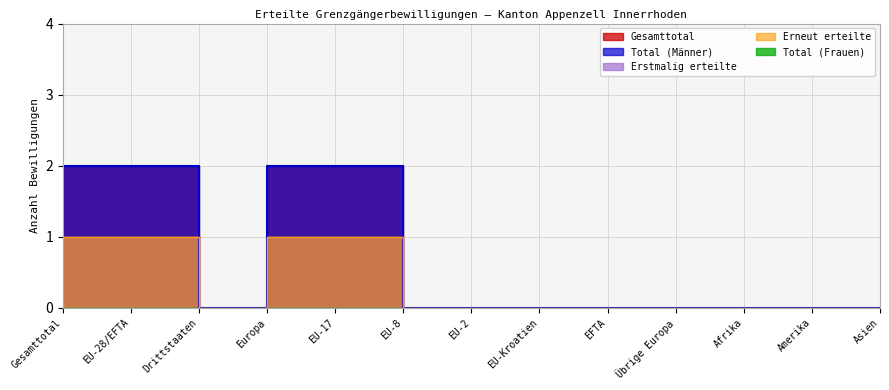

List the labels in order of Total (Männer) value, largest first.

Gesamttotal, EU-28/EFTA, Europa, EU-17, Drittstaaten, EU-8, EU-2, EU-Kroatien, EFTA, Übrige Europa, Afrika, Amerika, Asien